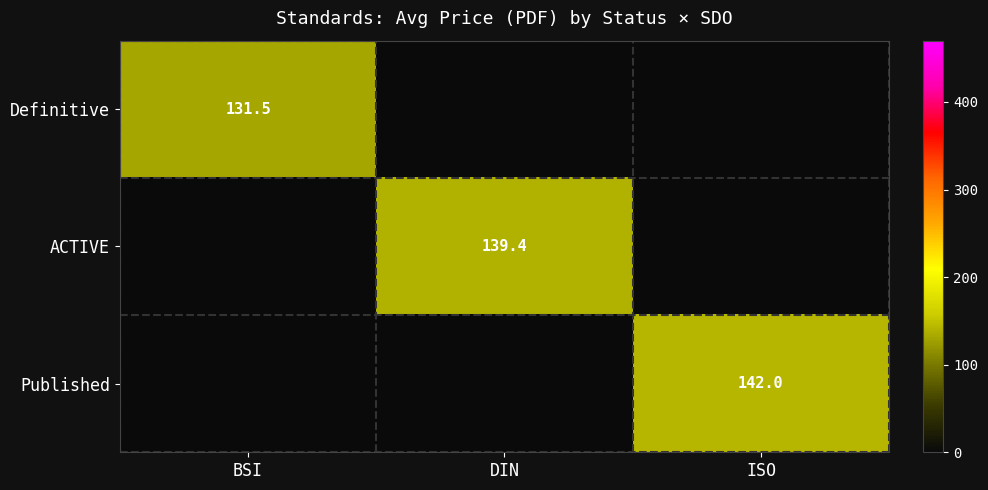

Which label corresponds to the smallest value in the chart?

BSI